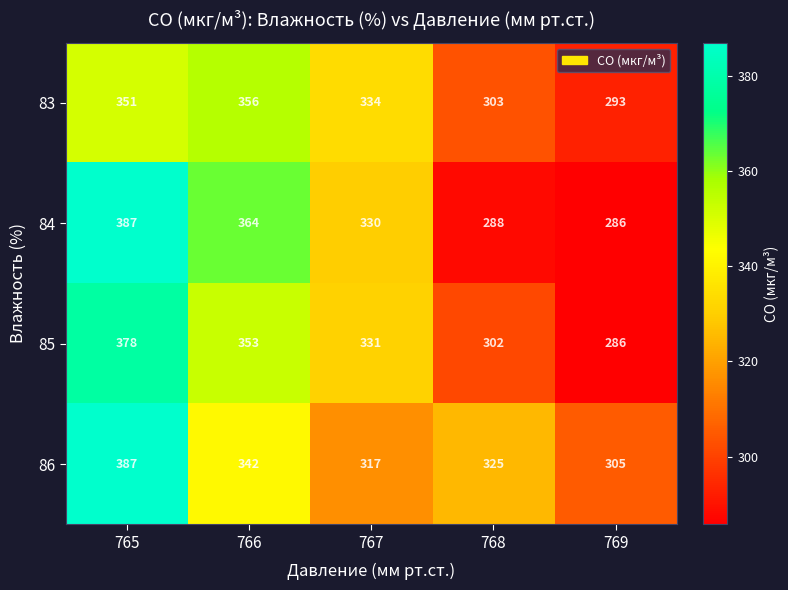

Between 765 and 768, which series saw the biggest shift?

84